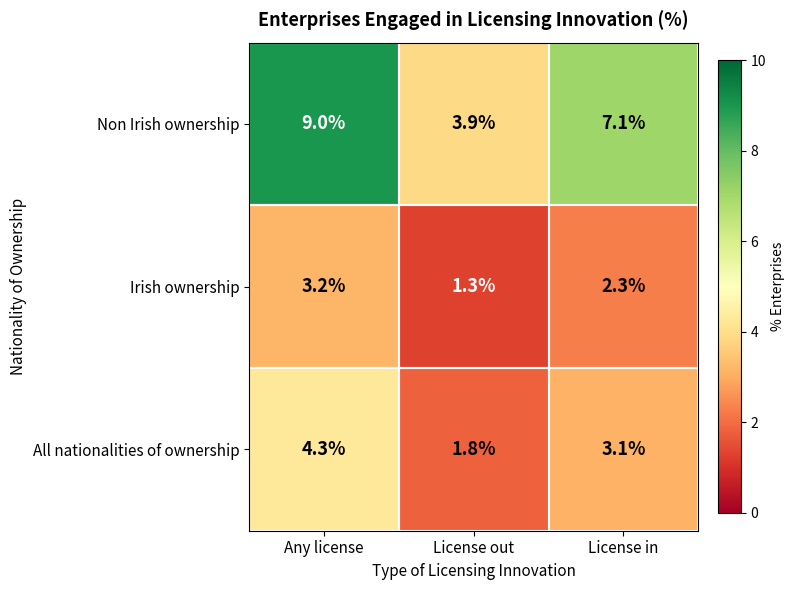

What is the difference between the maximum and minimum values in the Irish ownership series?

1.9